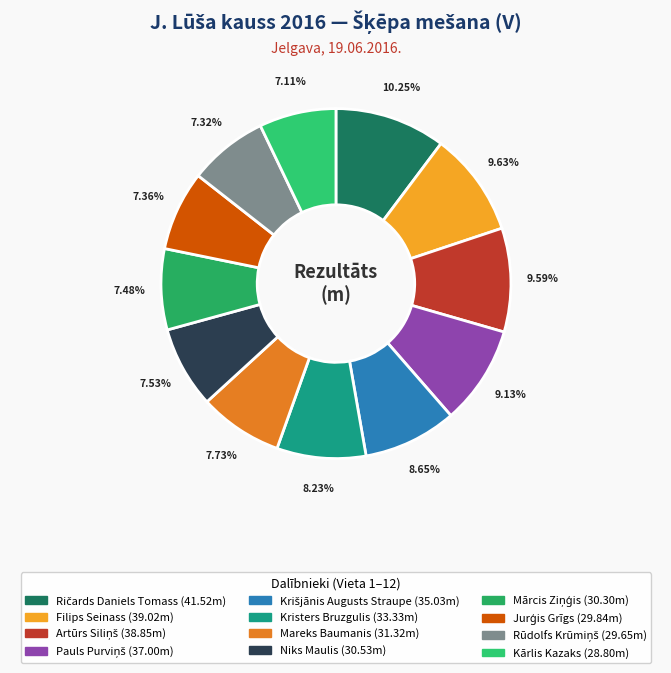

Between Filips Seinass and Krišjānis Augusts Straupe, which is larger?

Filips Seinass